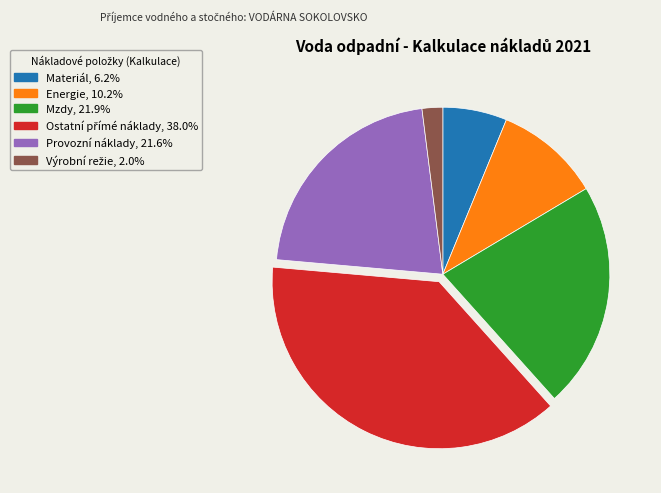

Approximately how many times larger is the value at Provozní náklady compared to Mzdy?

1.0